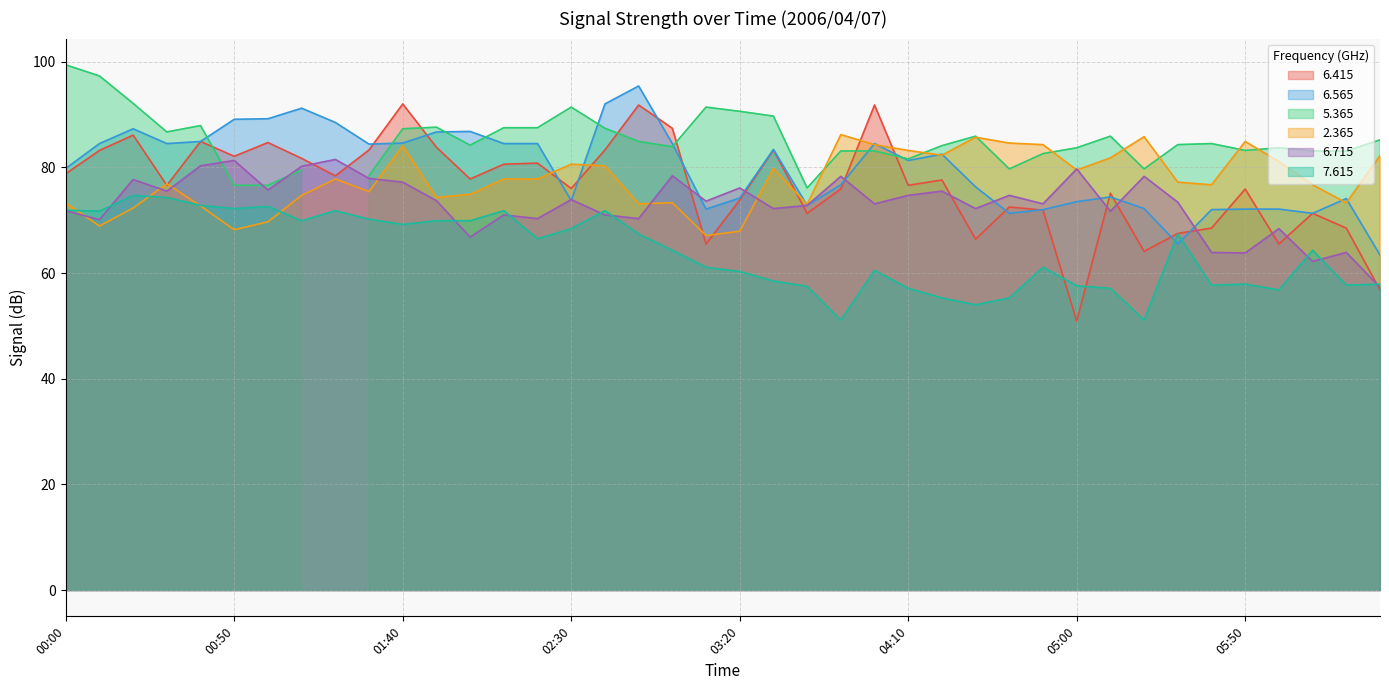

What is the minimum value for   6.715?

57.3